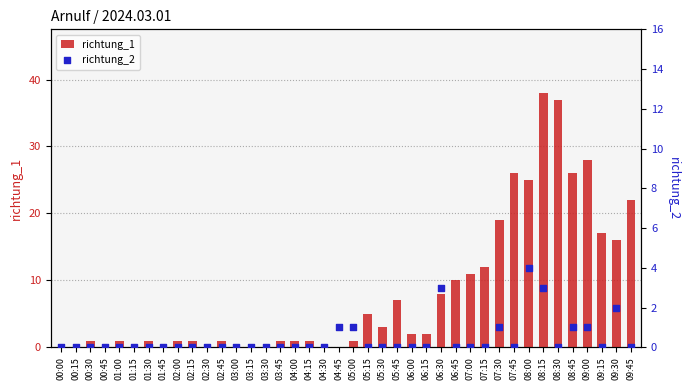

Is the value of richtung_1 at 02:30 greater than the value of richtung_2 at 08:15?

No